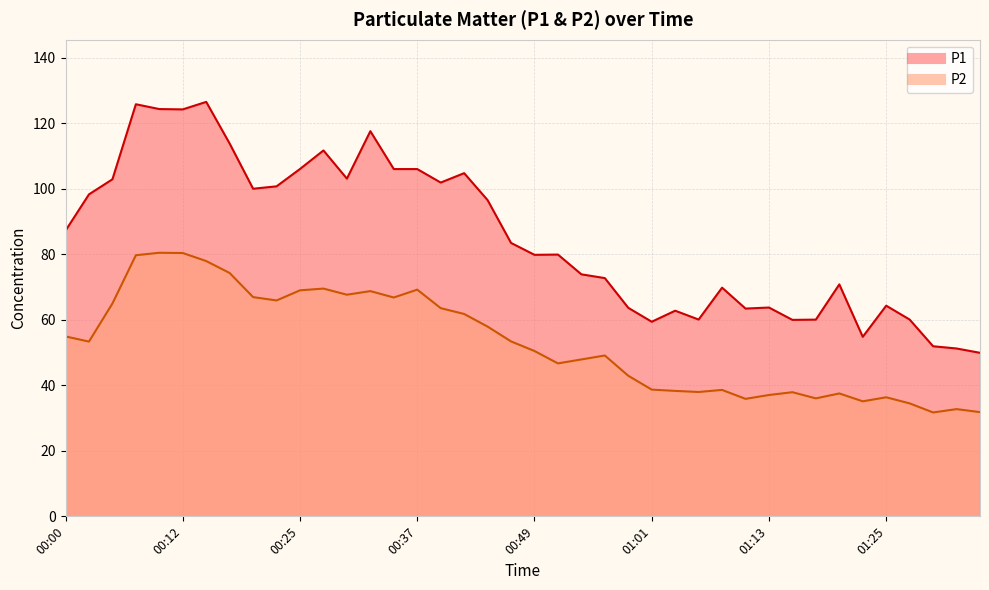

Which category has the lowest value across all series?

01:30